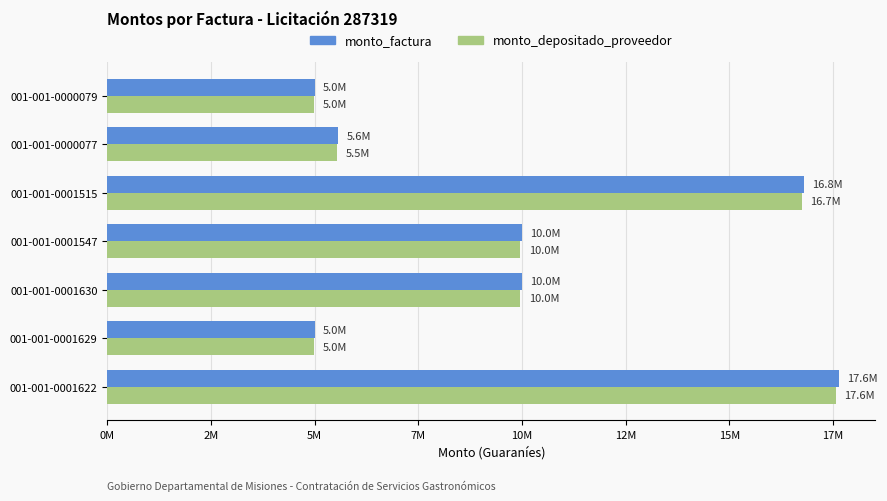

Reading left to right, list all the values displayed in this chart.

monto_factura: 17635000	5000000	10000000	10000000	16805000	5560000	5000000
monto_depositado_proveedor: 17570873	4981818	9963636	9963636	16743891	5539782	4981818